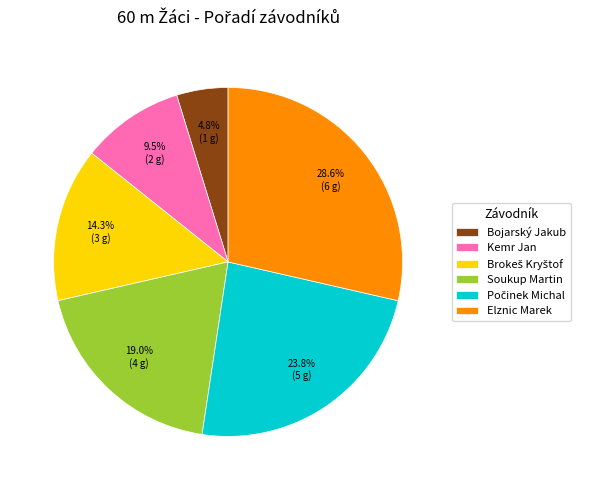

To the nearest percent, what is the combined percentage of Bojarský Jakub and Elznic Marek?

33%